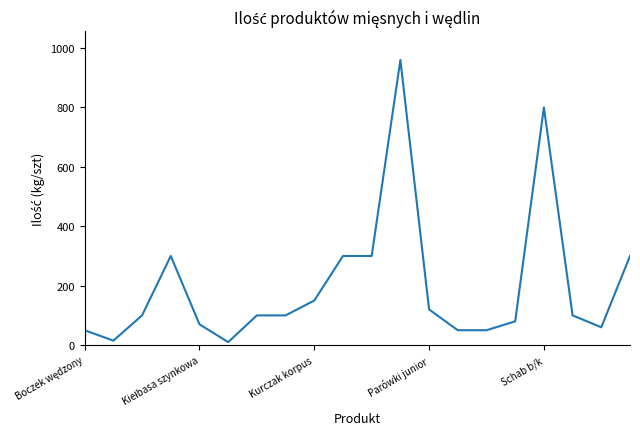

What is the maximum value shown in the chart?

960